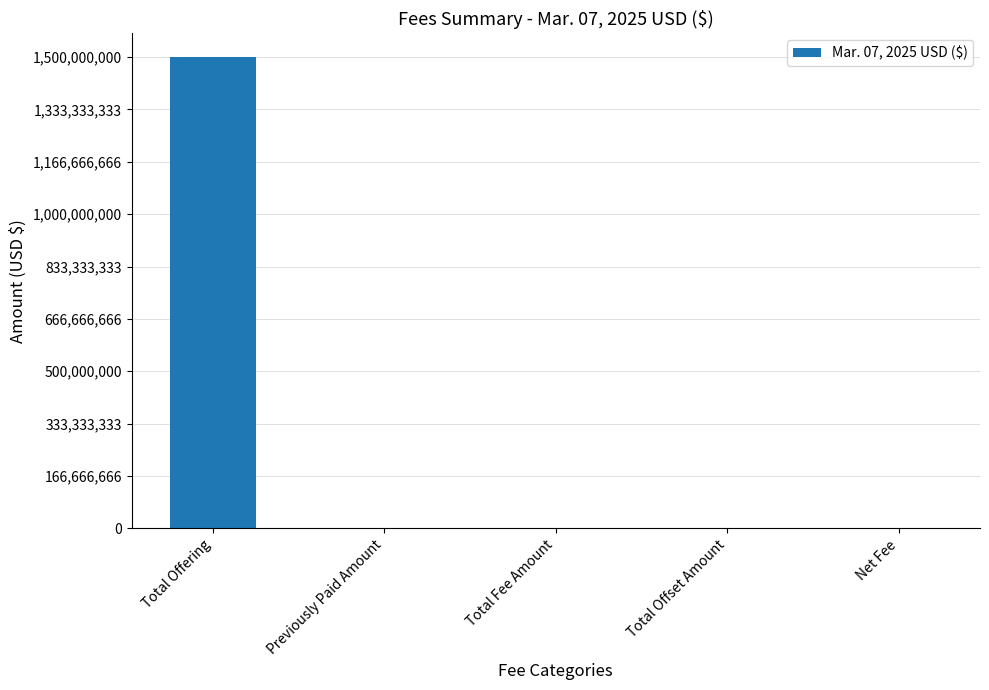

What is the sum of all values?

1500459300